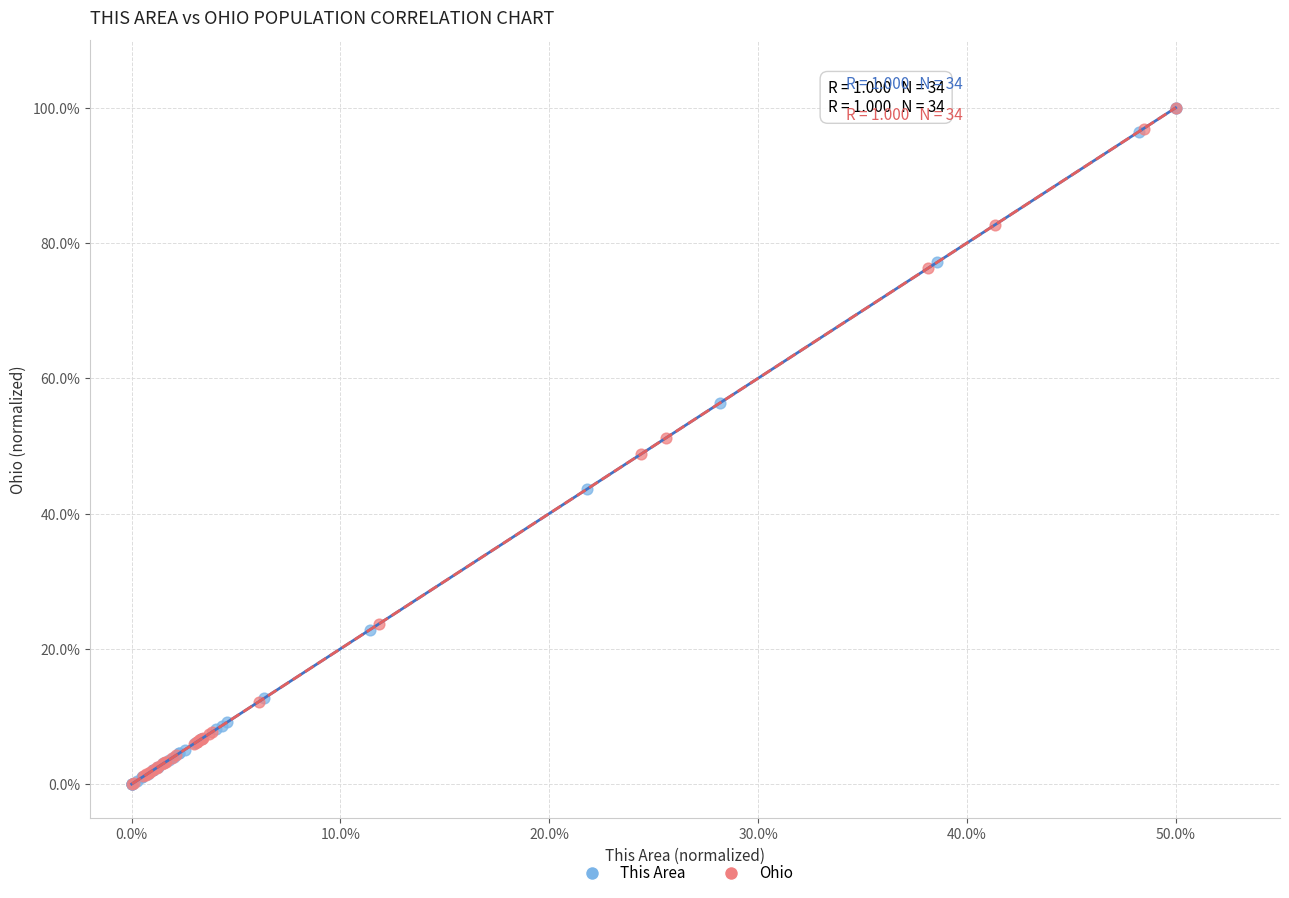

What are all the series names shown in the legend?

This Area, Ohio